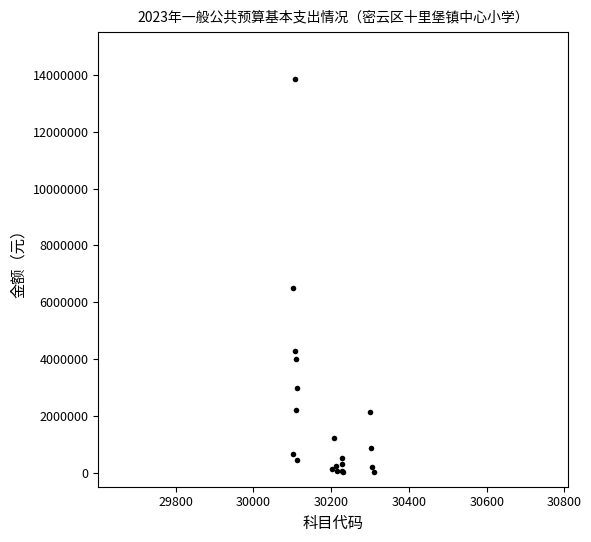

What Y value in the scatter plot is closest to 6926343?

6513718.8